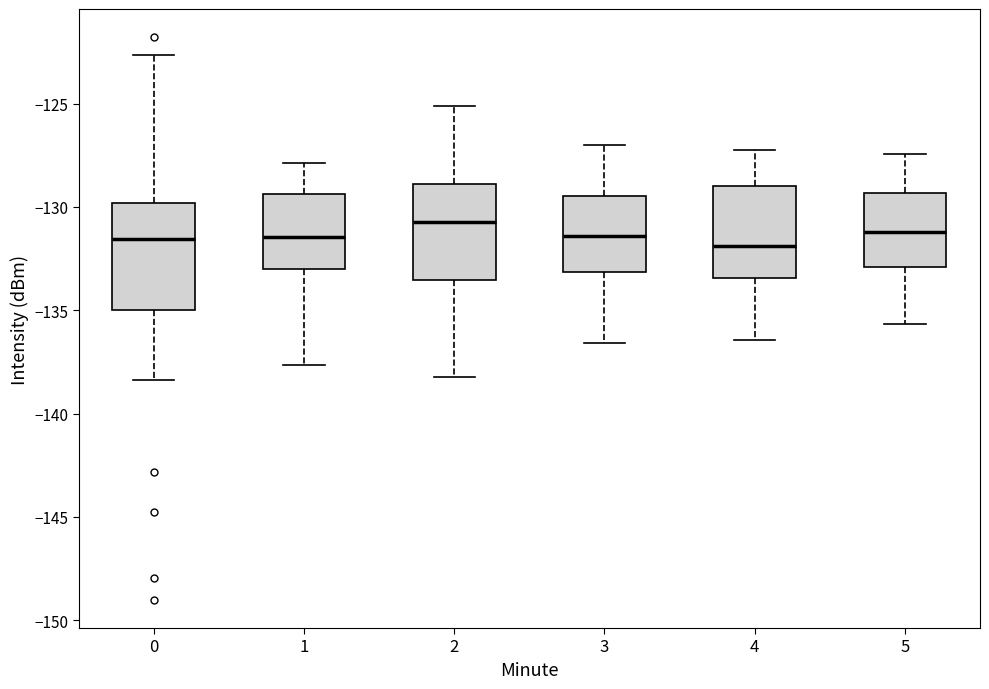

Comparing the boxes themselves (not the whiskers), which one is the tallest?

0